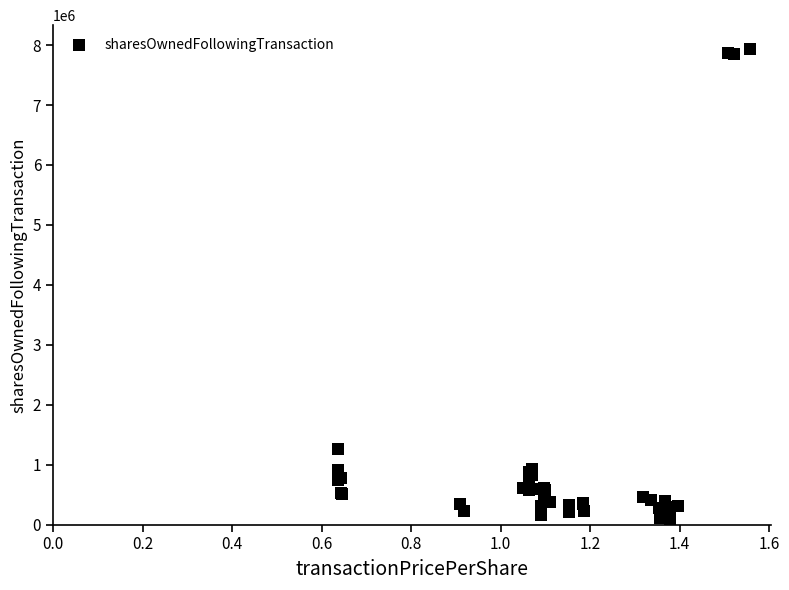

What Y value in the scatter plot is closest to 4020000?

1255467